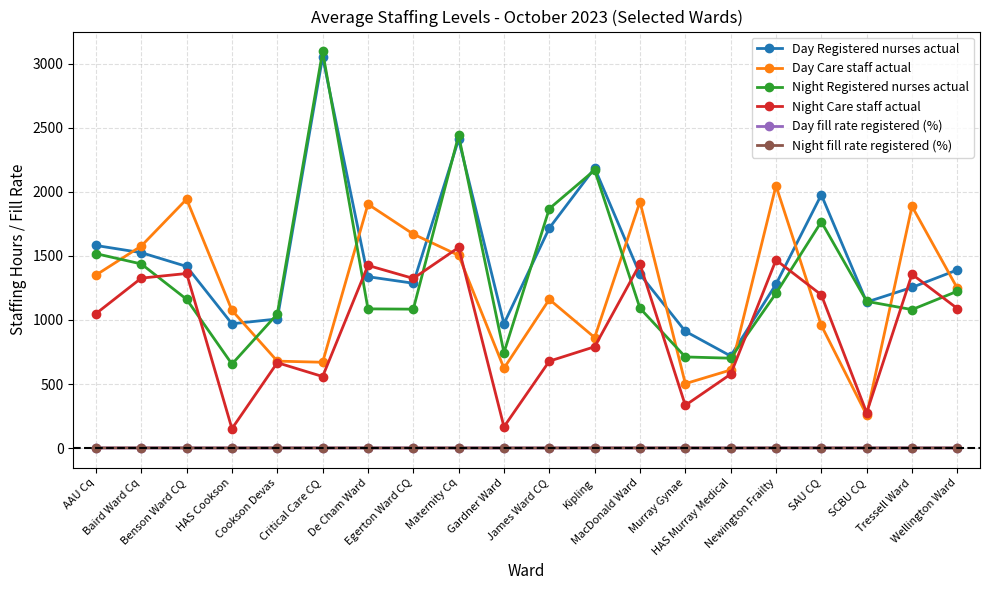

What is the sum of the Day fill rate registered (%) values at SCBU CQ and Newington Frailty?

1.7